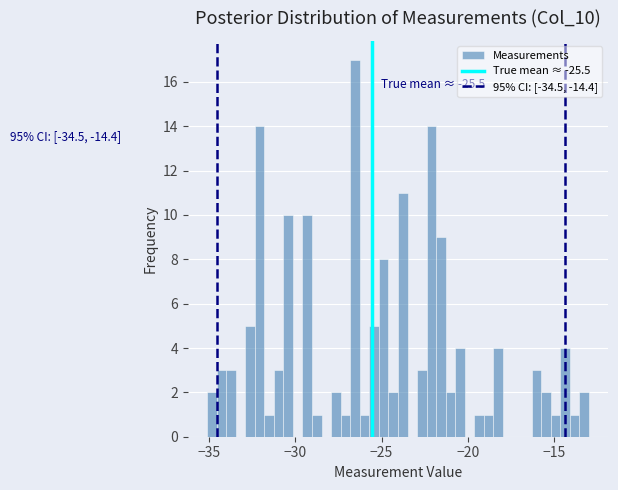

Around what value on the x-axis is the tallest bar? Give the approximate position of its centre, as read against the axis.

-26.5